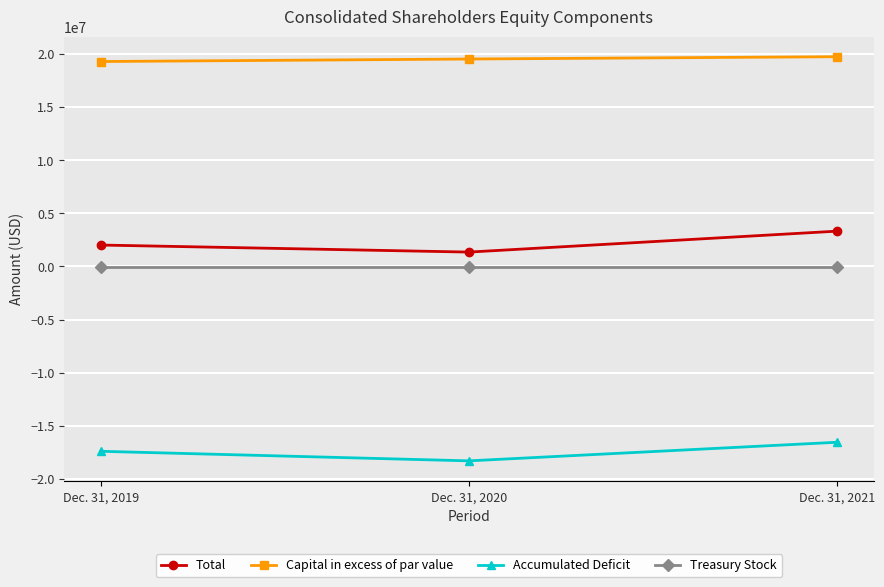

Which label corresponds to the smallest value in the chart?

Dec. 31, 2020